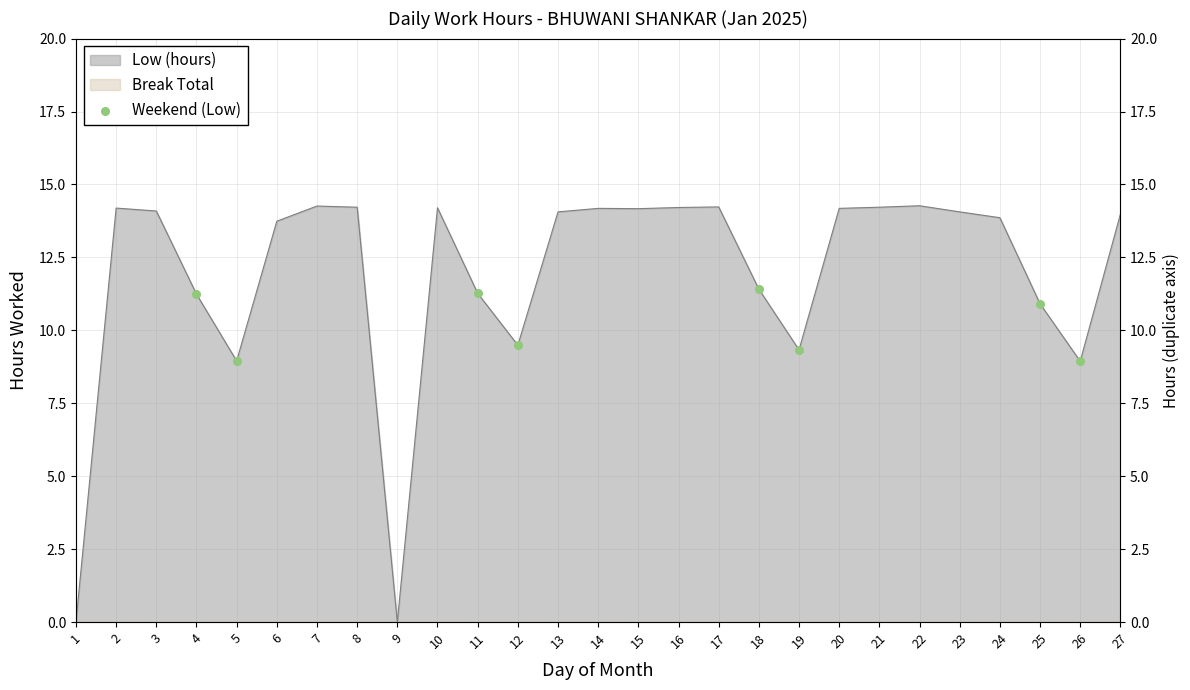

Which has a higher value, 11 or 19?

11